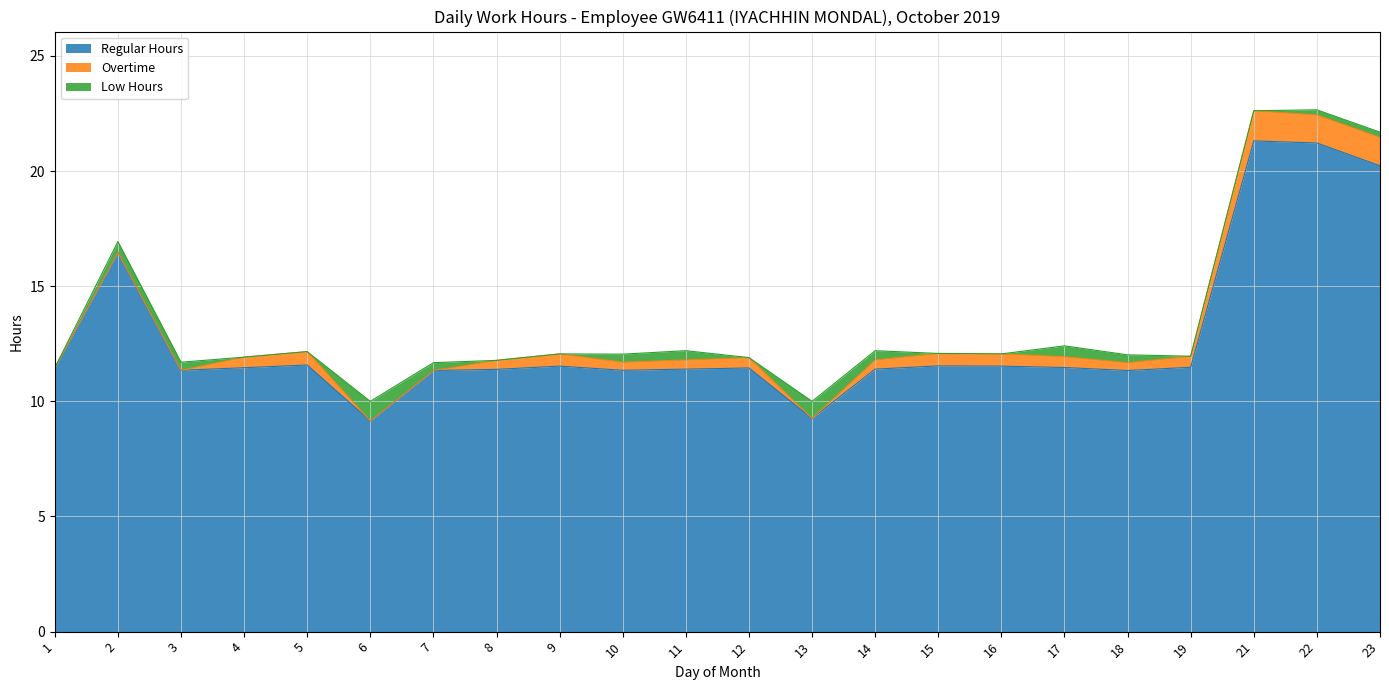

What is the greatest value displayed?

21.3